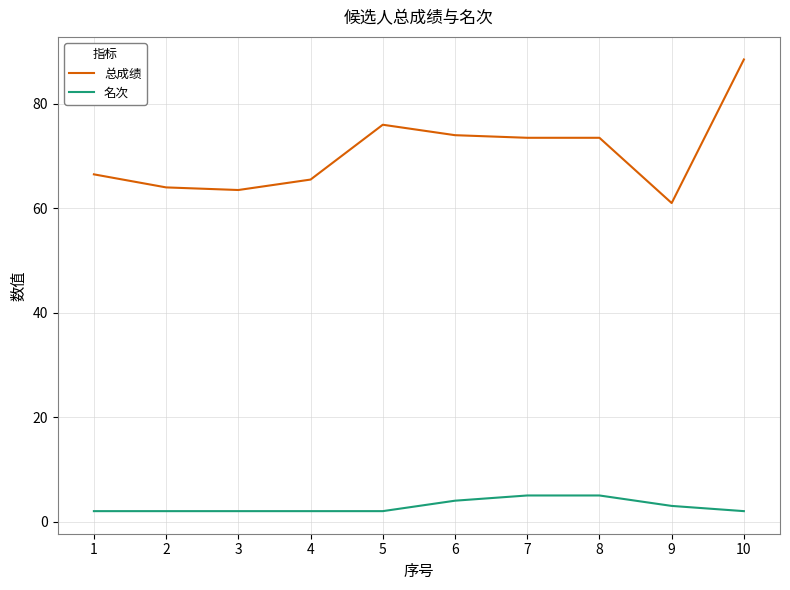

The 总成绩 series shows 106.1 at 7. True or false?

False